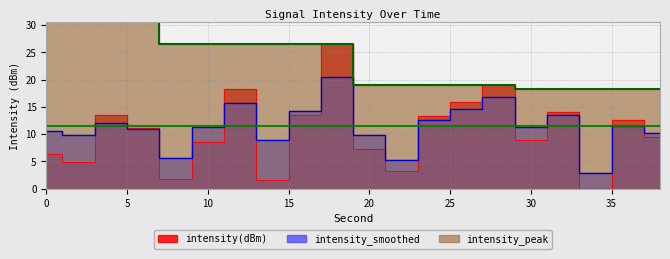

True or false: intensity_smoothed and intensity_peak intersect in this chart.

False